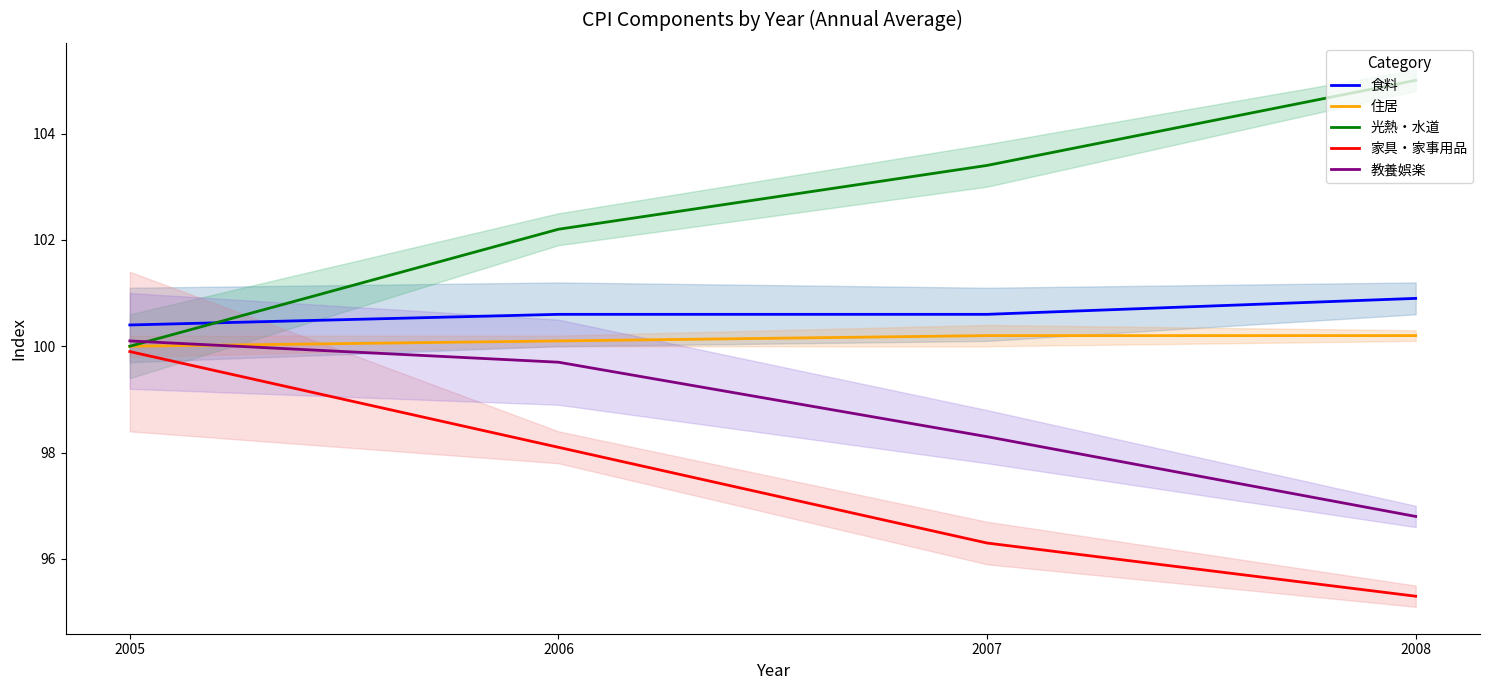

The 光熱・水道 series shows 158.5 at 2008. True or false?

False